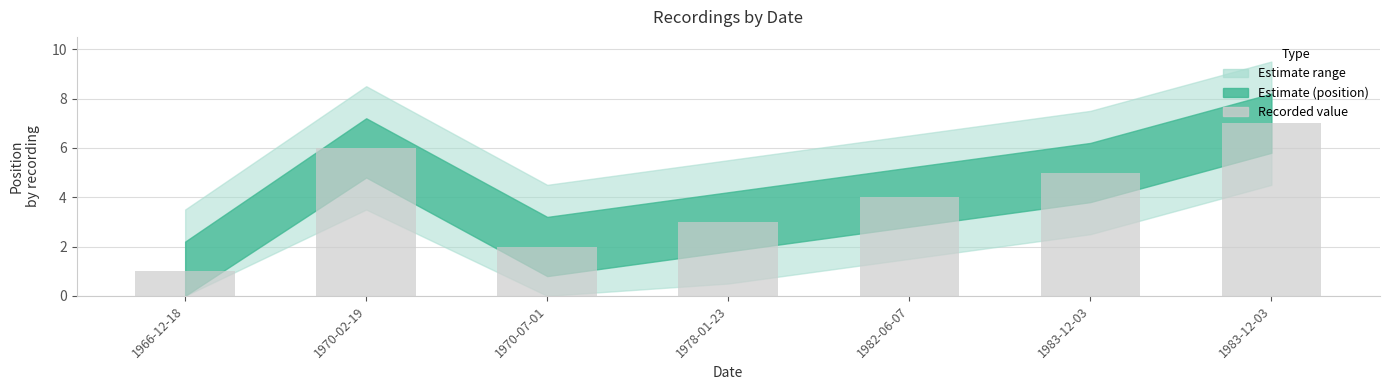

How many bars are there in total?

7